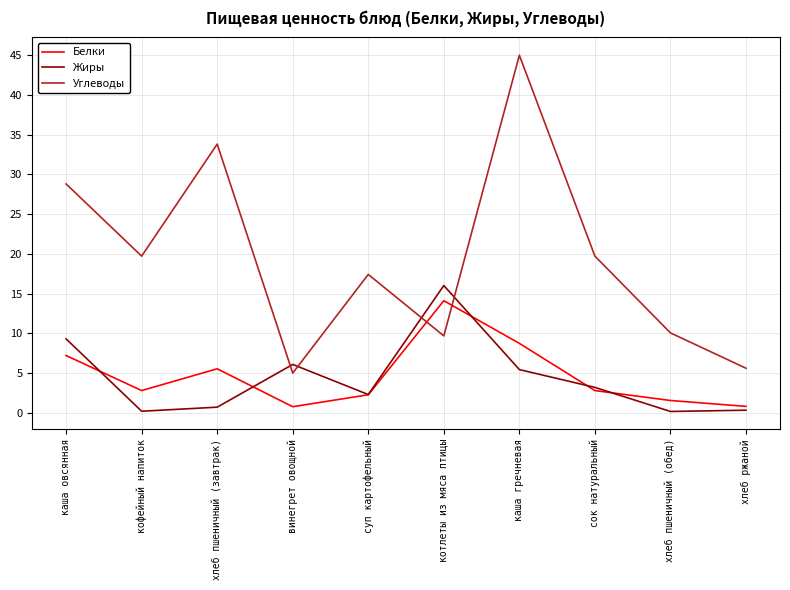

What is the difference between the highest and lowest values at кофейный напиток?

19.5